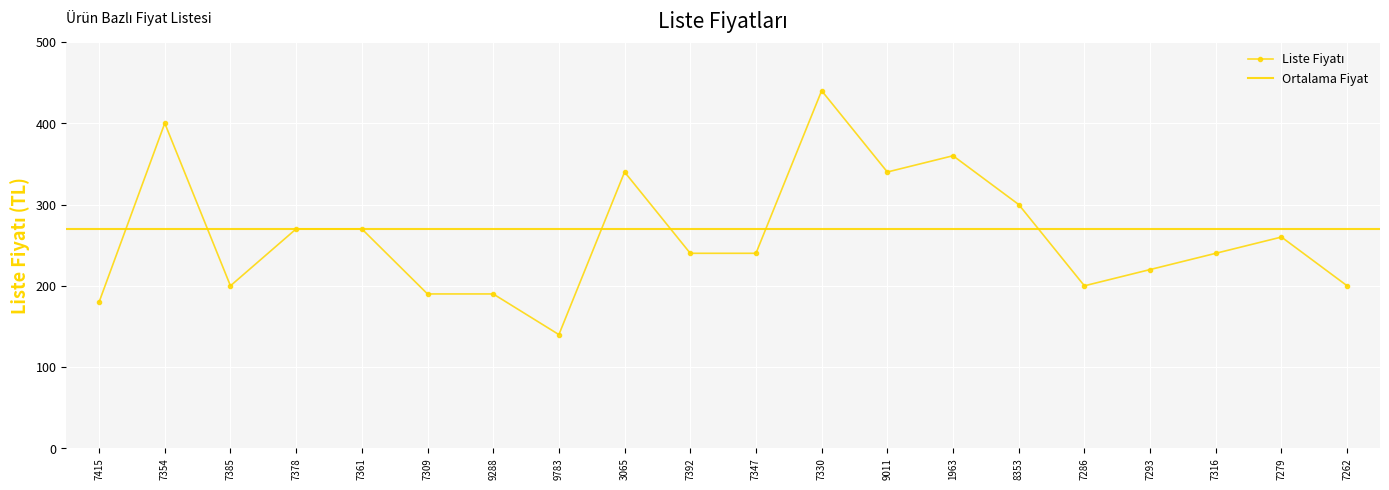

What value does the data have at 7279, to the nearest 50?

250